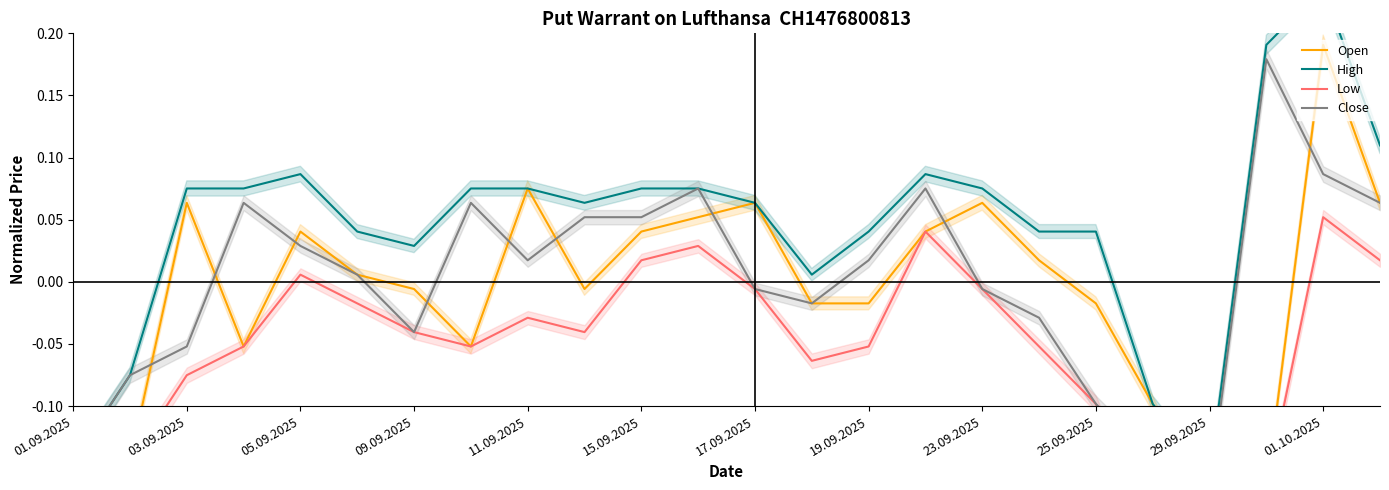

How many values in Low are below zero?

18